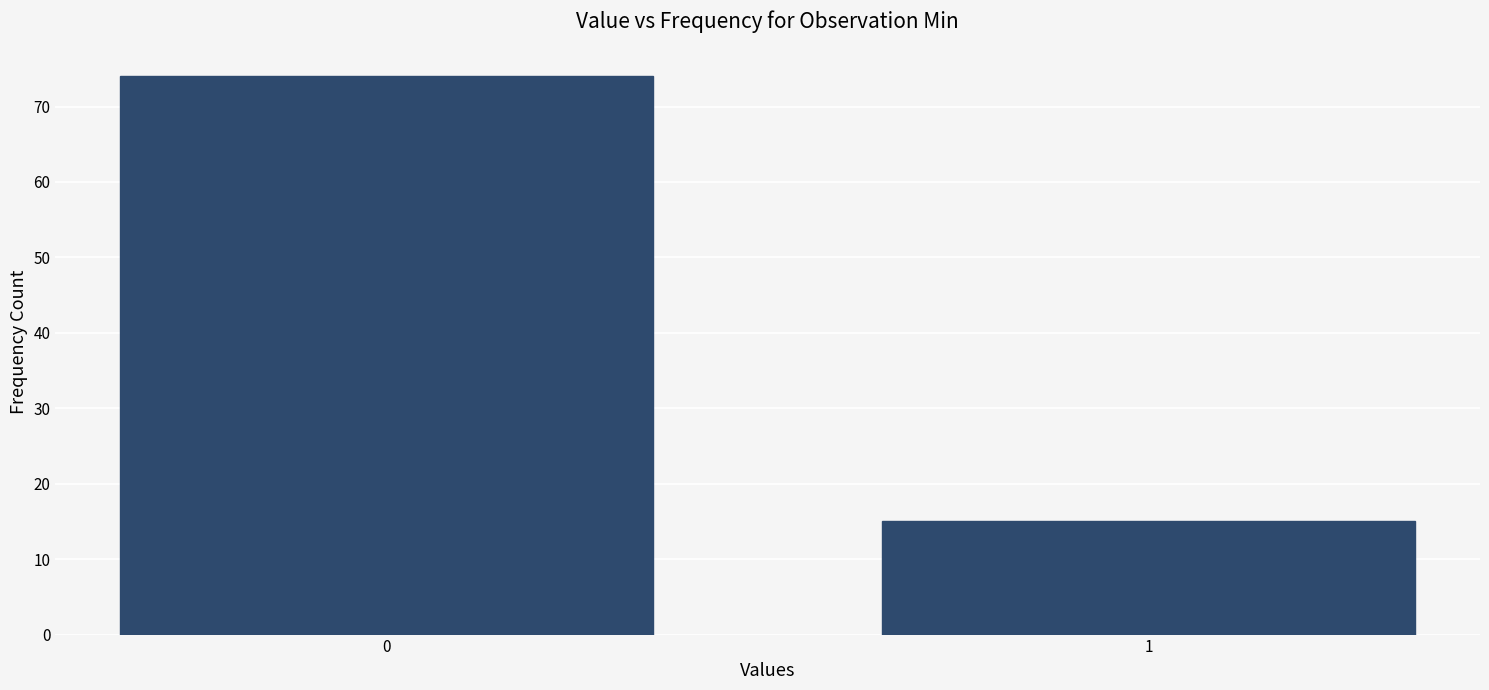

Reading right to left, what are all the values shown in this chart?

1=15	0=74